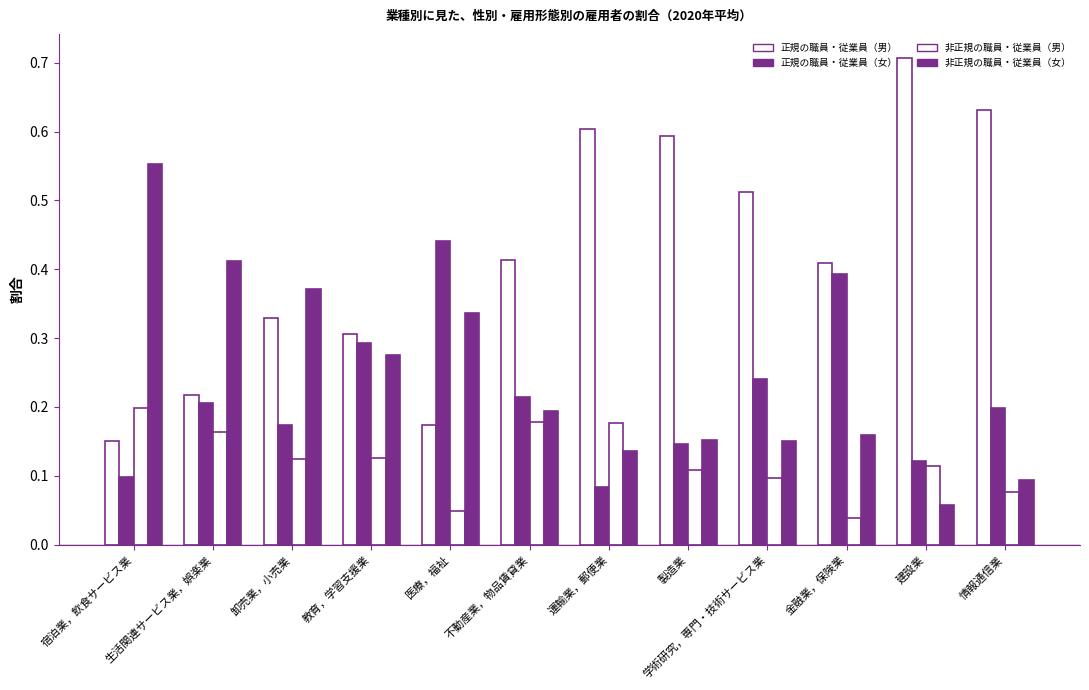

Count the number of data series in this chart.

4